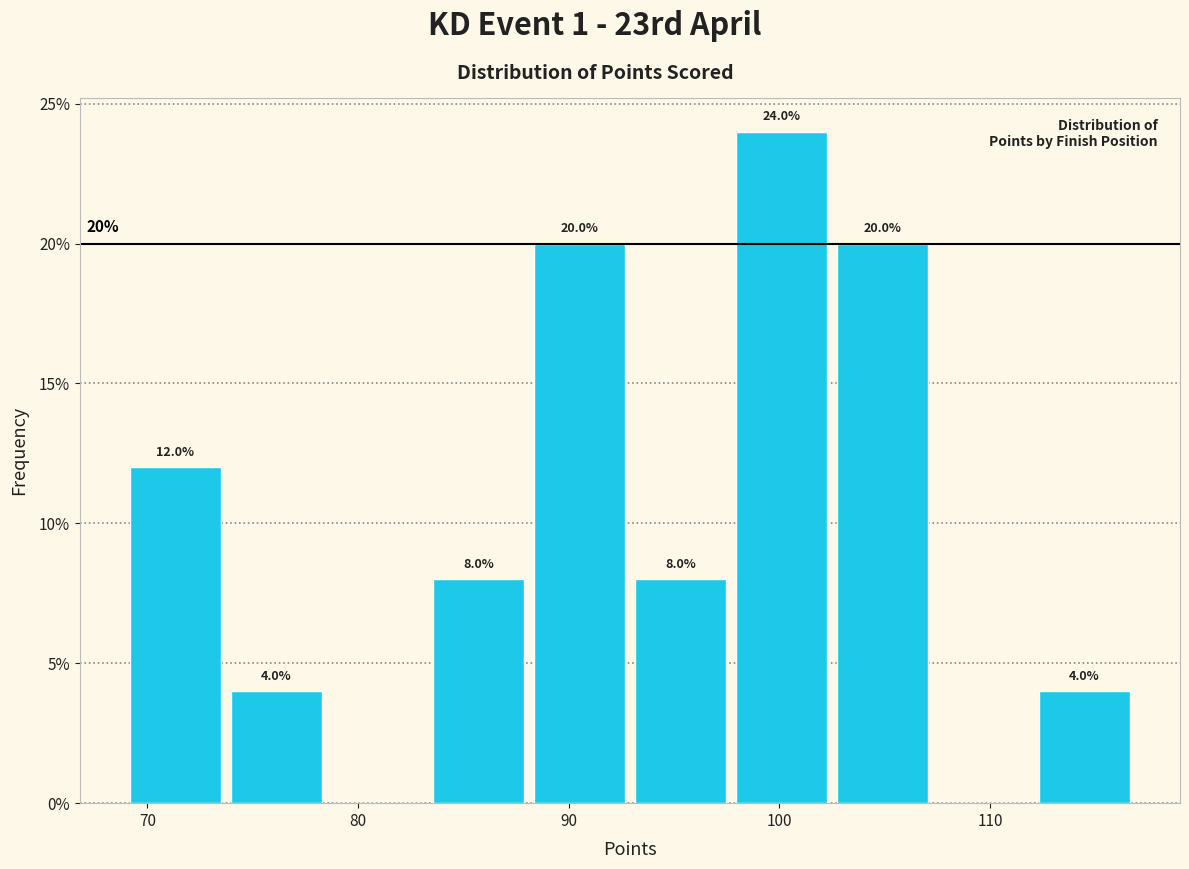

Which range on the x-axis has the tallest bar?

98 to 103